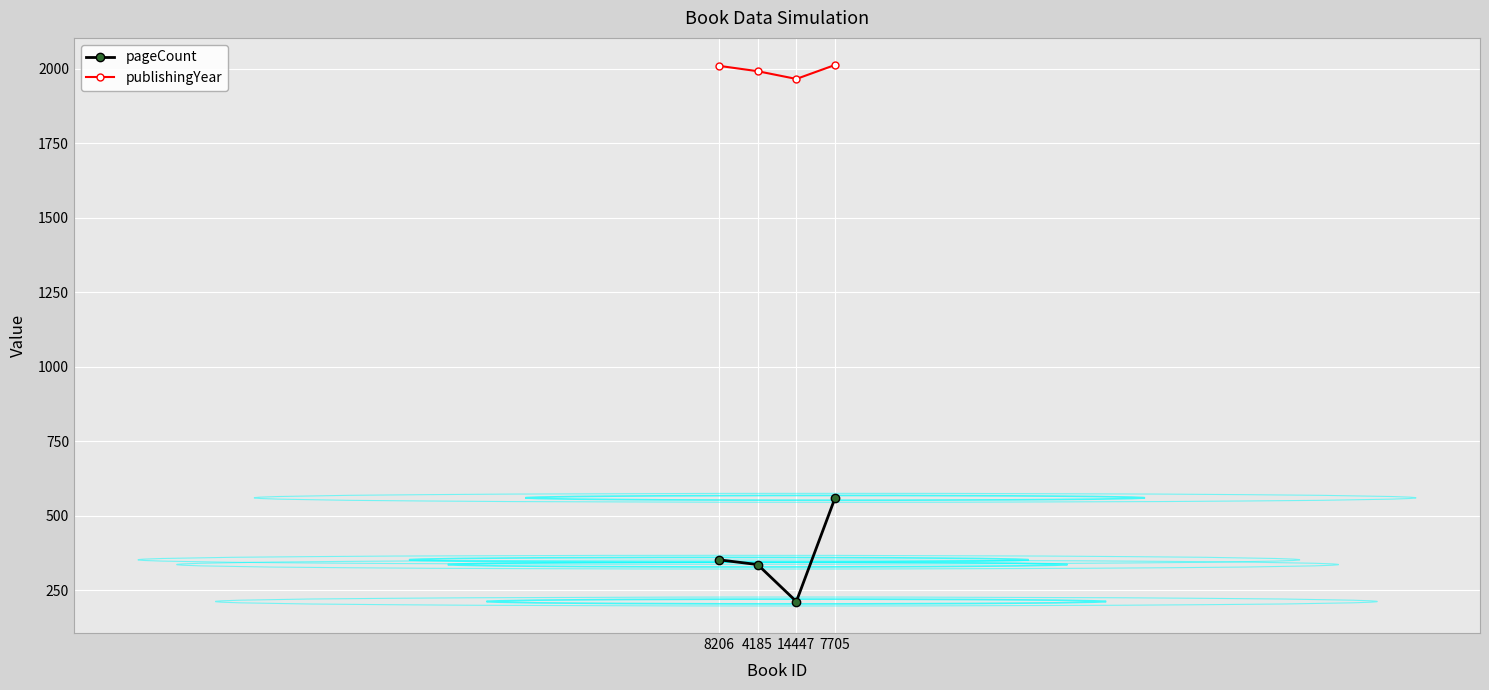

Rank the series at 7705 from lowest to highest value.

pageCount, publishingYear